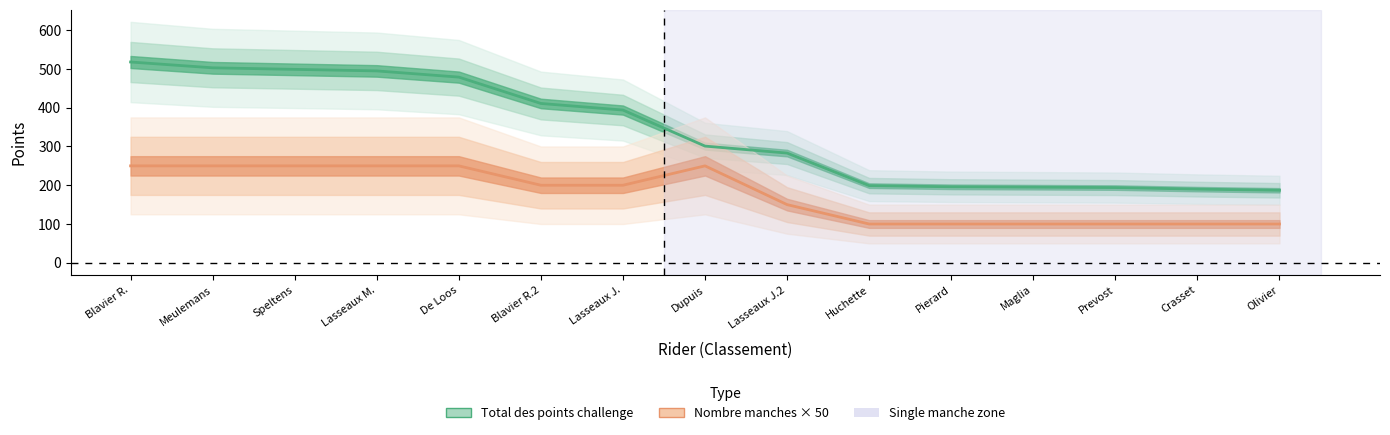

Is the value of nombre_manches at Crasset greater than the value of total_points at Maglia?

No